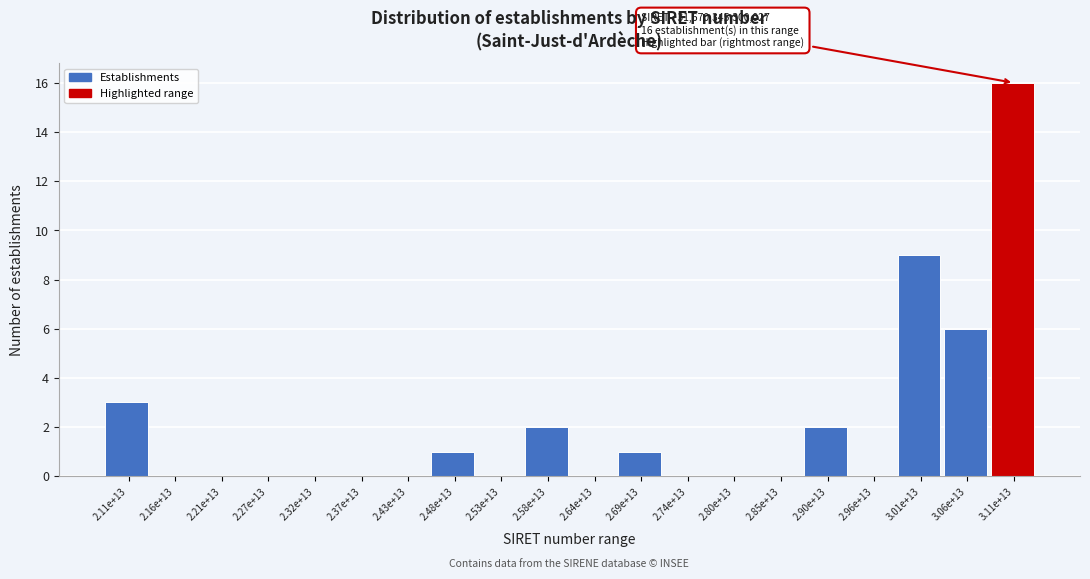

Reading right to left, transcribe all the data shown in this chart.

3.11e+13=16	3.06e+13=6	3.01e+13=9	2.96e+13=0	2.90e+13=2	2.85e+13=0	2.80e+13=0	2.74e+13=0	2.69e+13=1	2.64e+13=0	2.58e+13=2	2.53e+13=0	2.48e+13=1	2.43e+13=0	2.37e+13=0	2.32e+13=0	2.27e+13=0	2.21e+13=0	2.16e+13=0	2.11e+13=3